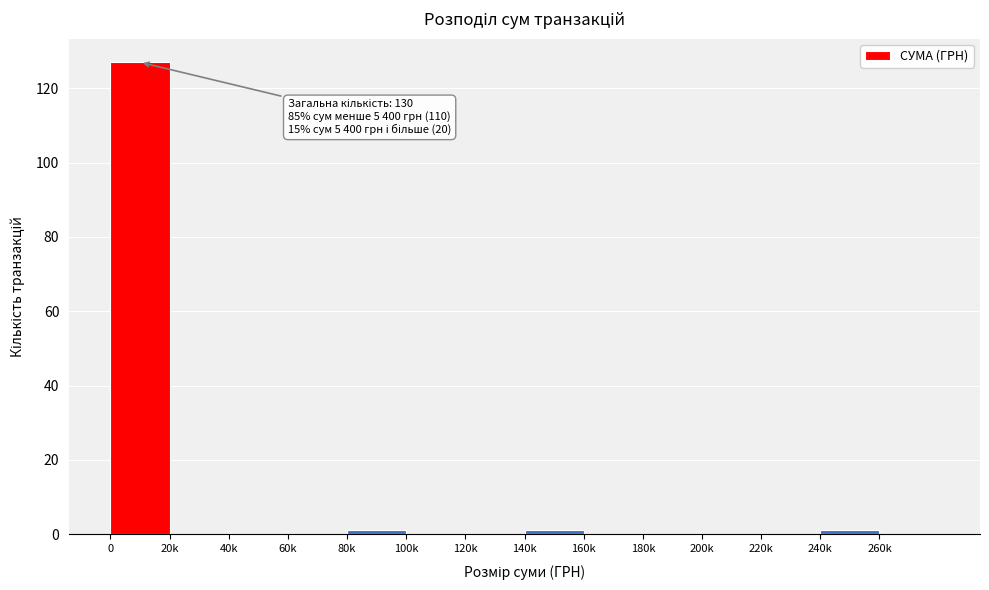

Reading right to left, transcribe all the data shown in this chart.

260k=0	240k=1	220k=0	200k=0	180k=0	160k=0	140k=1	120k=0	100k=0	80k=1	60k=0	40k=0	20k=0	0=127